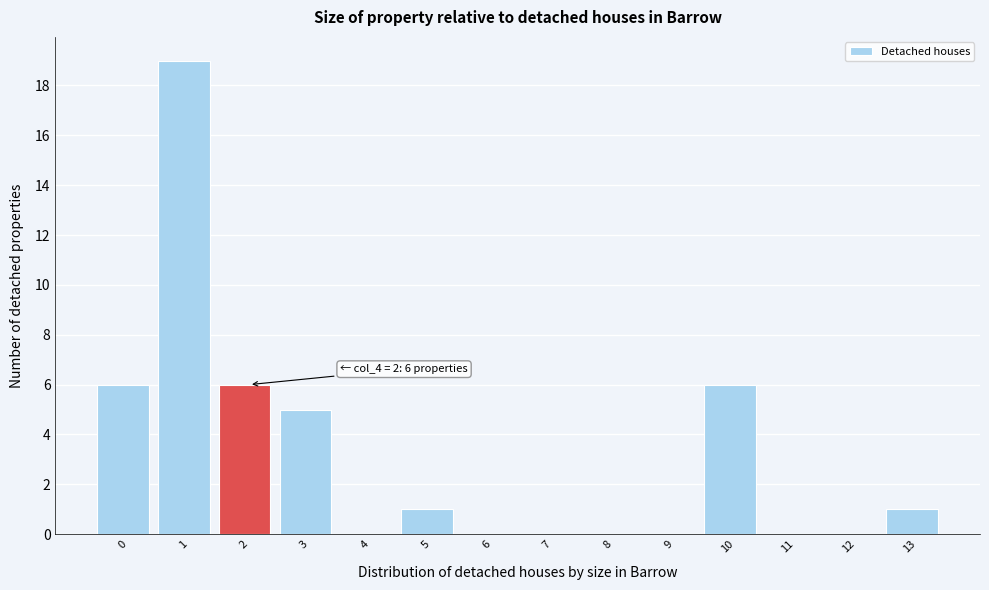

Reading left to right, extract all data points from this chart.

0=6	1=19	2=6	3=5	4=0	5=1	6=0	7=0	8=0	9=0	10=6	11=0	12=0	13=1